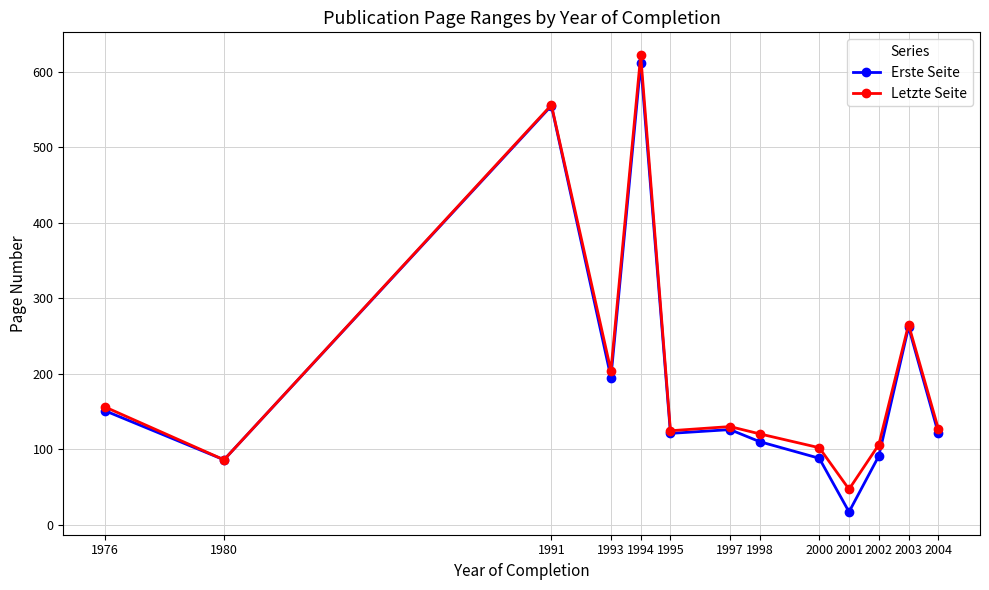

At how many categories does at least one series exceed 255?

3